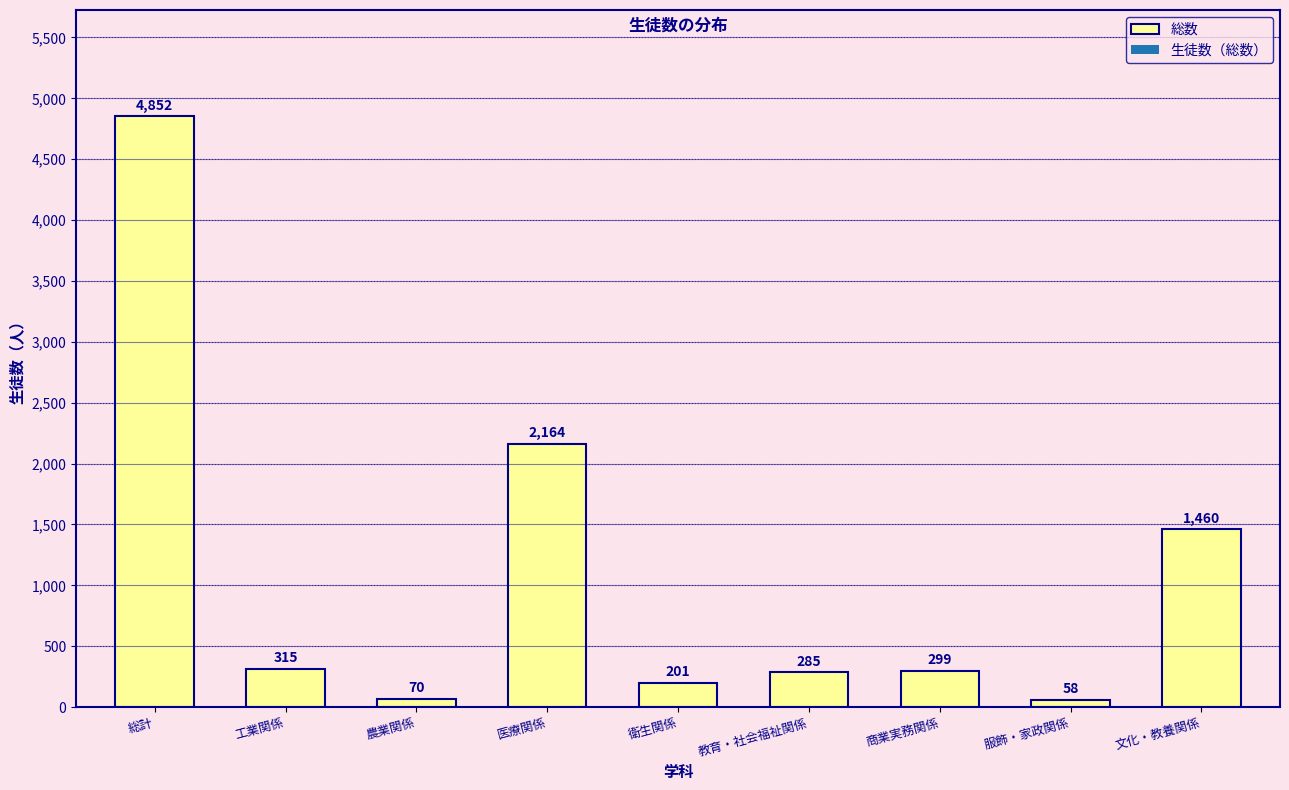

How many values are below 299?

4